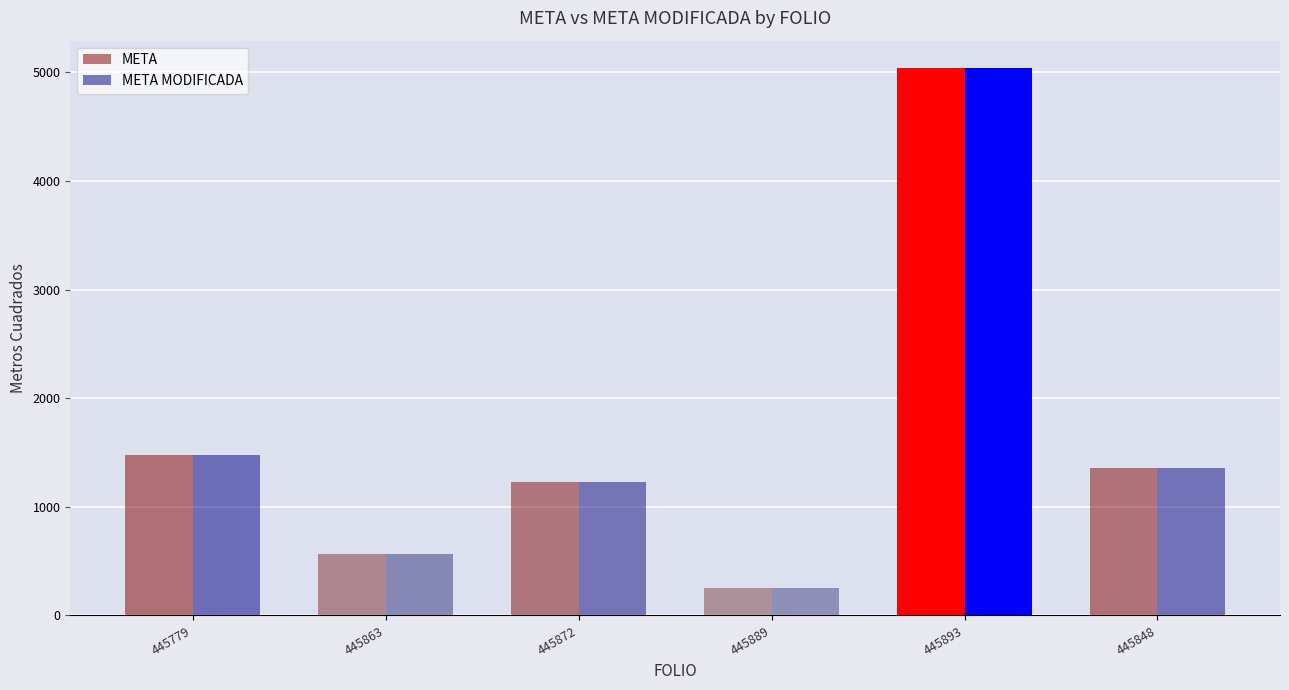

What is the difference between the maximum and minimum values in the META MODIFICADA series?

4785